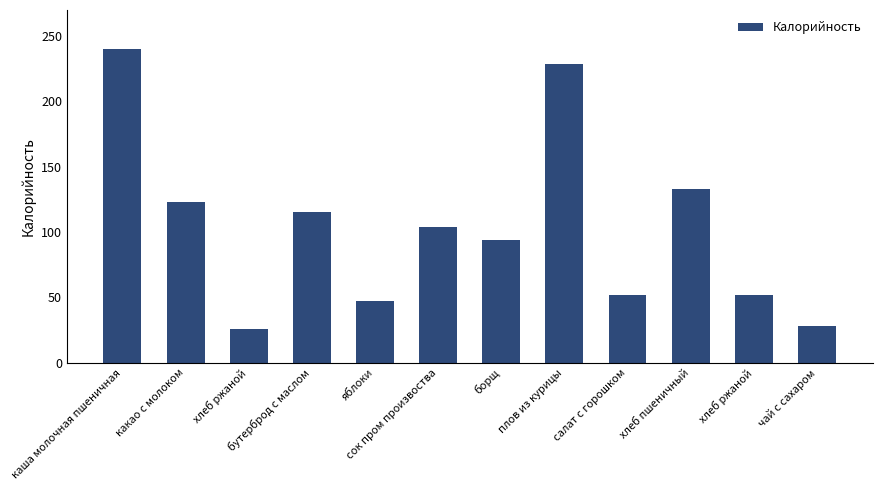

How many series are shown in this chart?

1